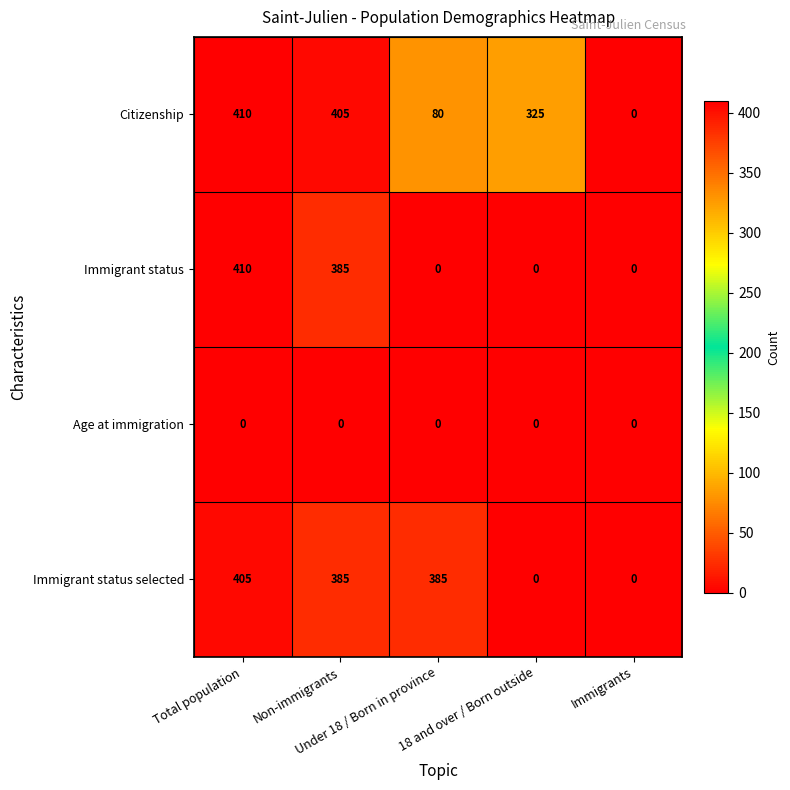

Count the number of categories in the chart.

5